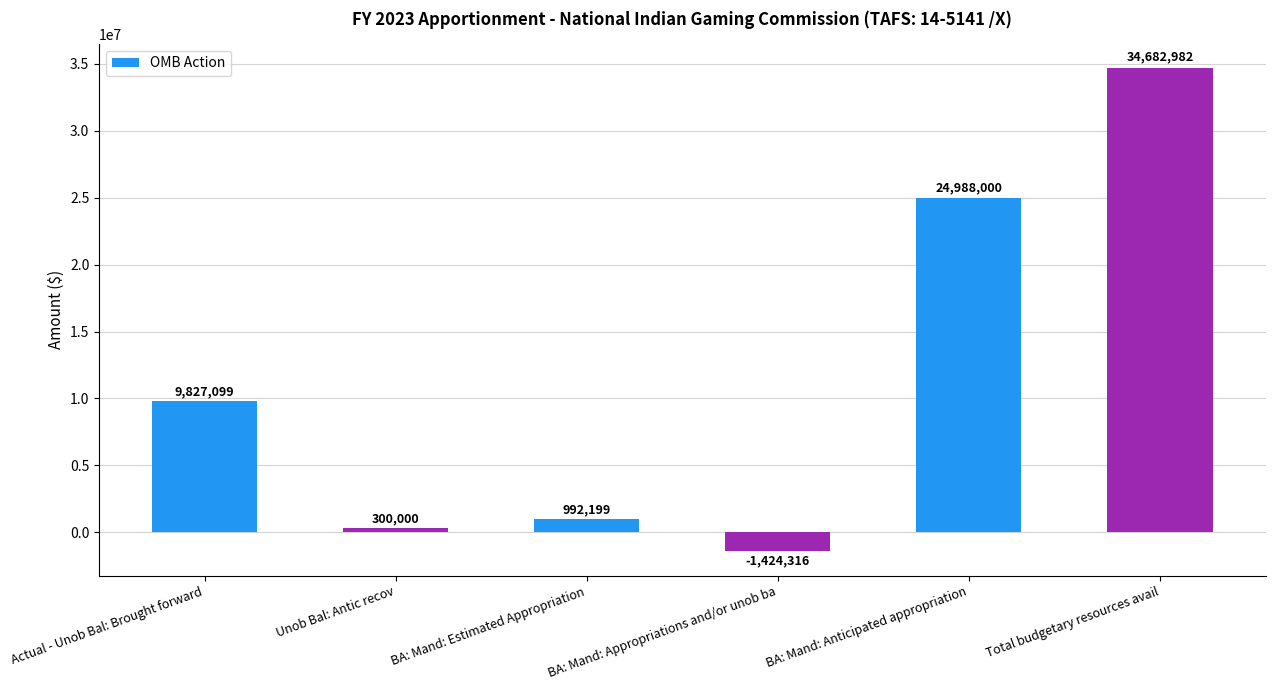

Which label corresponds to the smallest value in the chart?

BA: Mand: Appropriations and/or unob ba